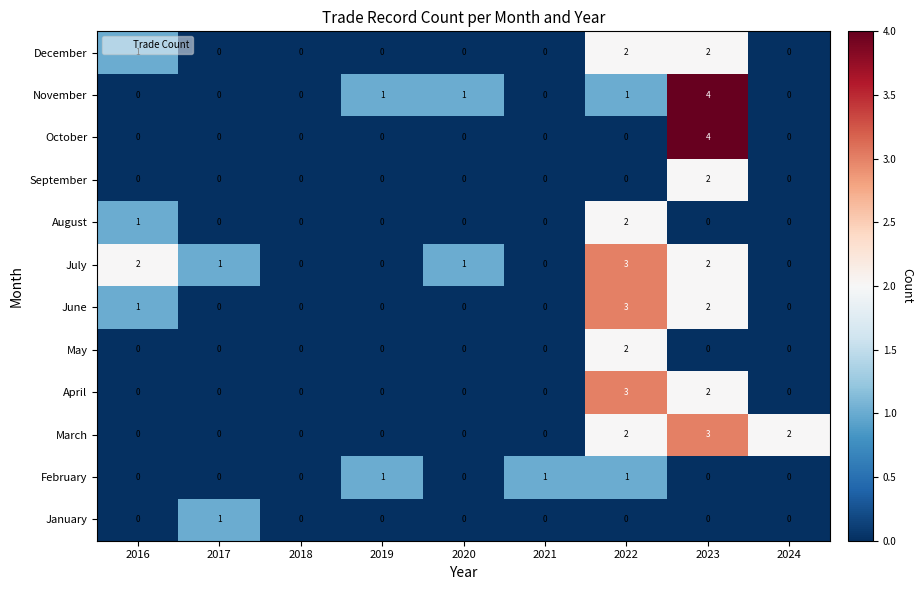

What is the spread (max minus min) of values at 2017?

1